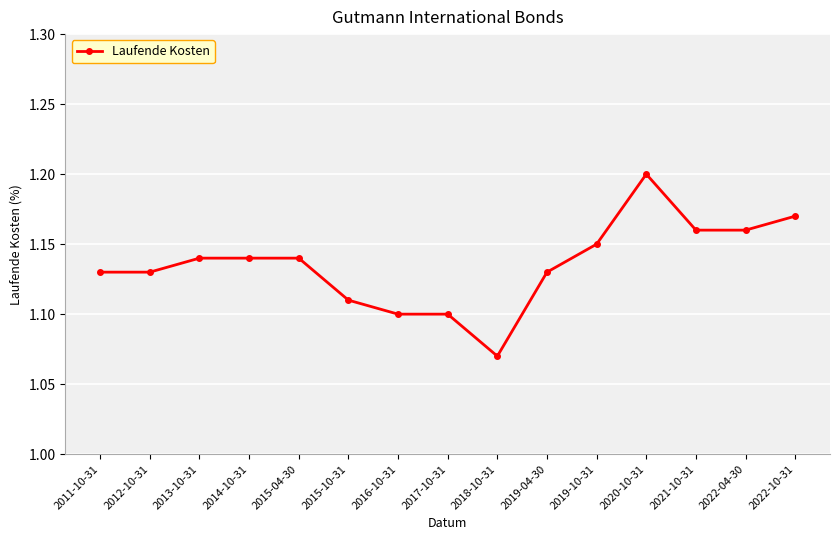

The value at 2022-04-30 is 1.2. True or false?

True